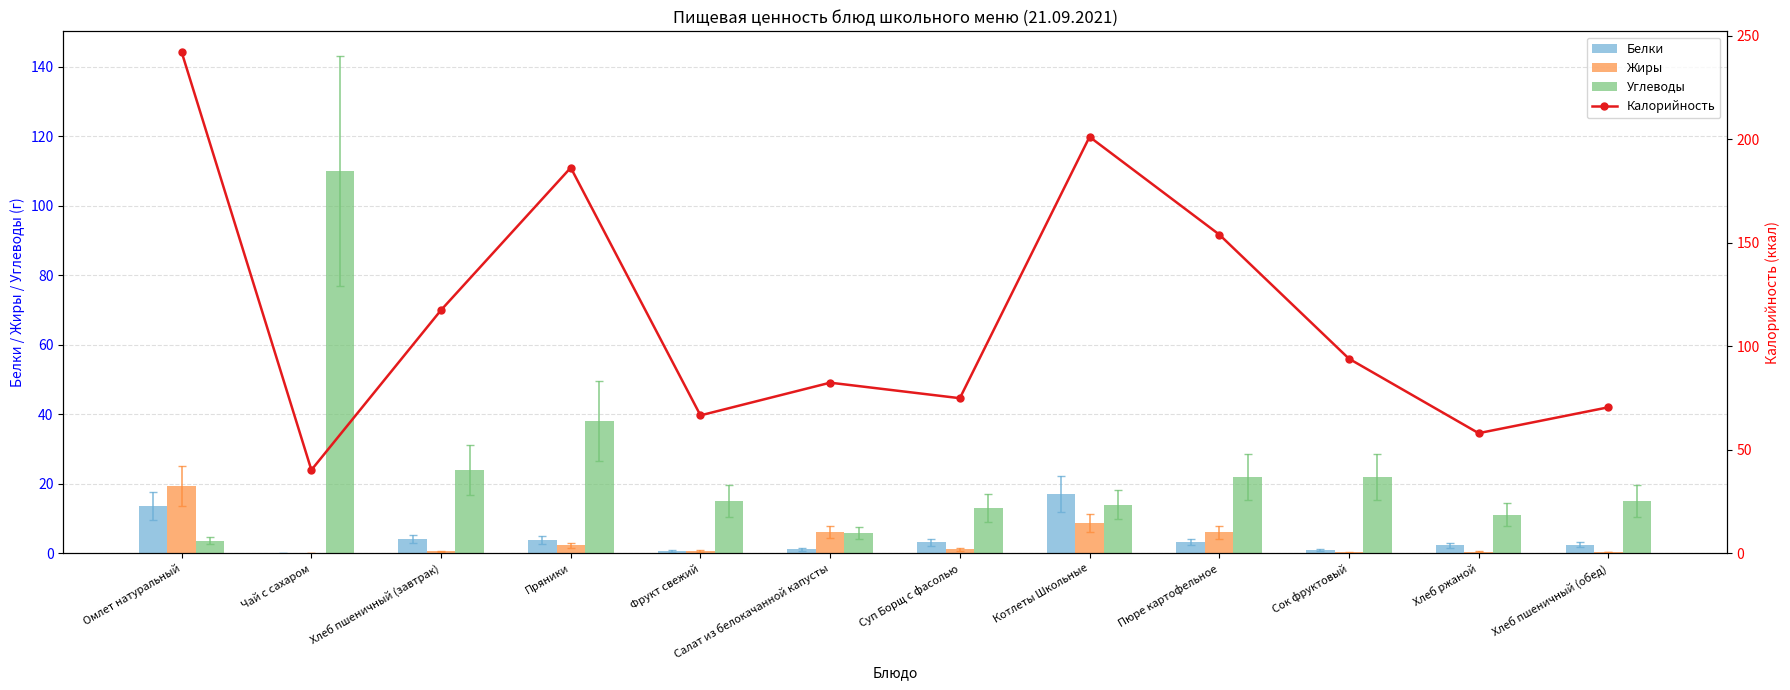

Where is Углеводы nearest to the value 56?

Пряники